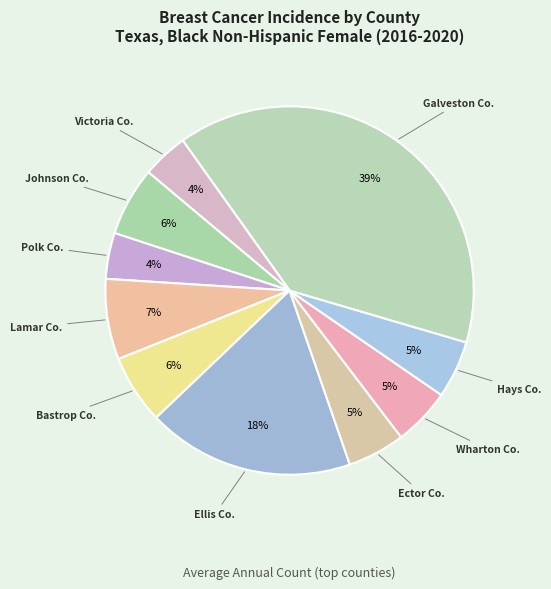

To the nearest percent, what portion does Lamar Co. represent?

7%